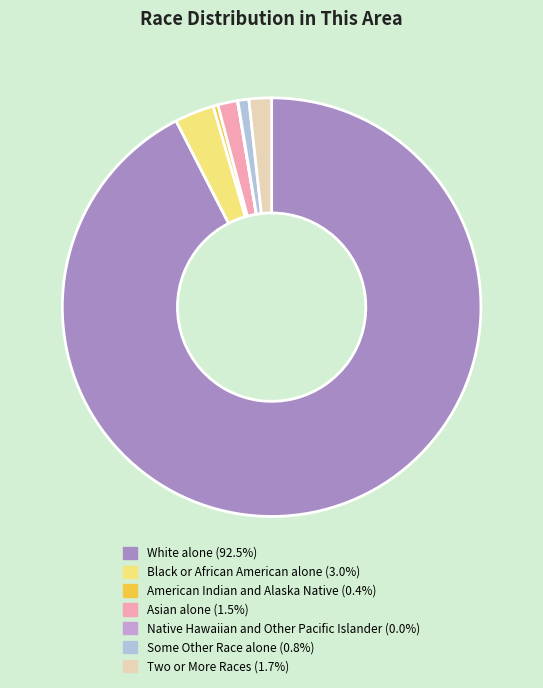

Is the sum of Asian alone and American Indian and Alaska Native greater than half?

No